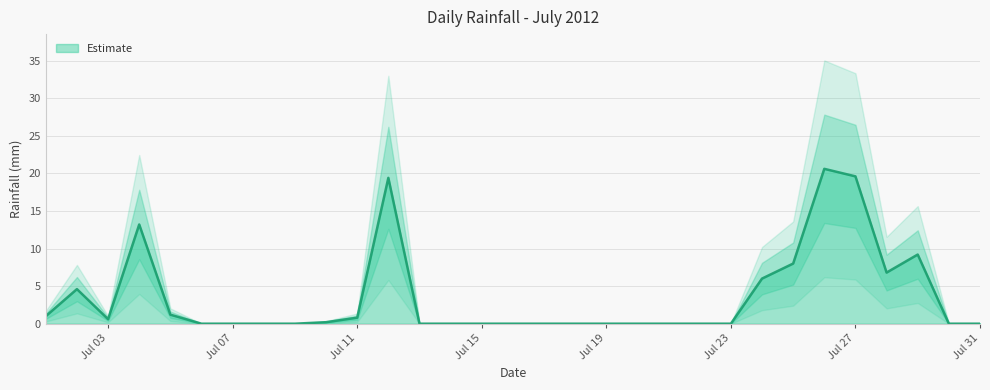

Which category has the lowest value across all series?

2012-07-06